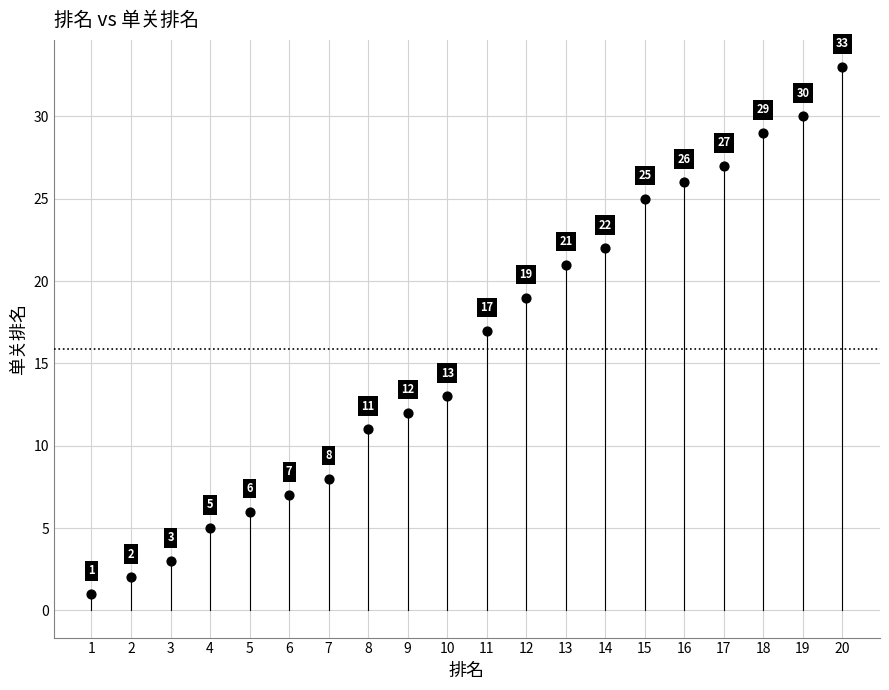

What Y value in the scatter plot is closest to 17?

17